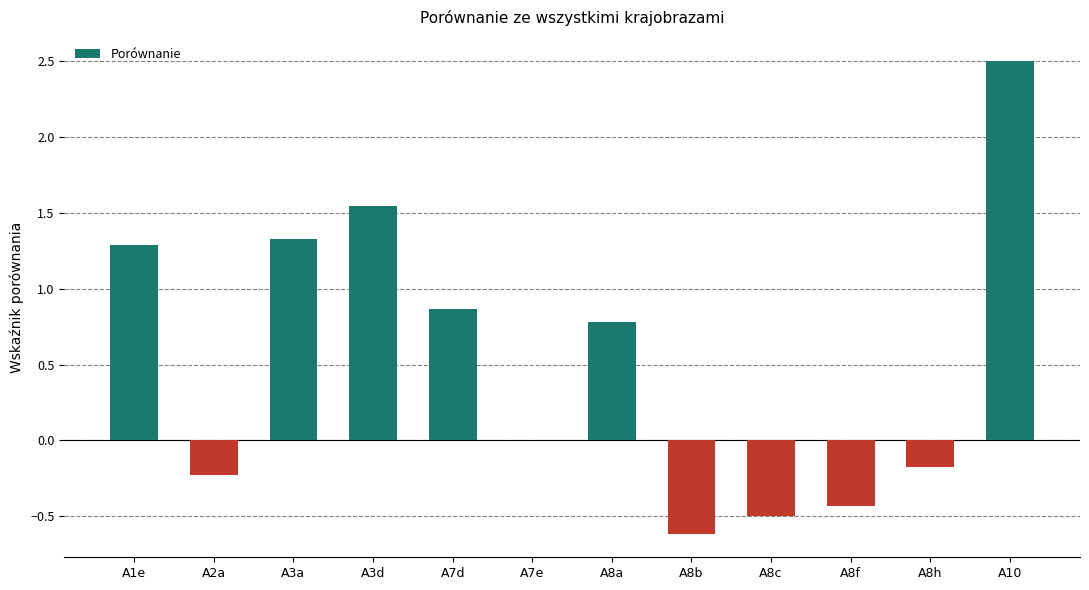

What is the sum of all values?

6.4